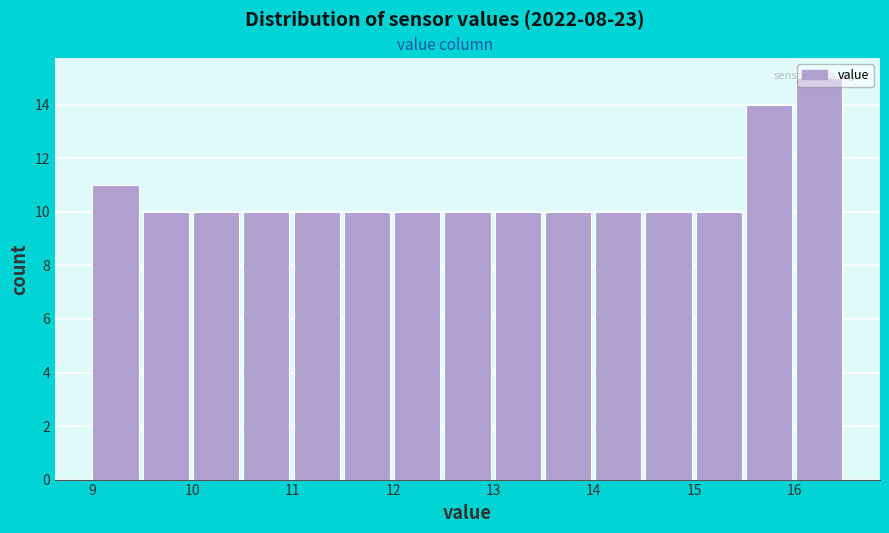

Reading left to right, transcribe this chart: for each bar, give the range it covers on the x-axis and its height. Neither the bar edges nor the heights are printed on the chart, so give them approximately, as read against the axes.

9.0 to 9.5: 11
9.5 to 10.0: 10
10.0 to 10.5: 10
10.5 to 11.0: 10
11.0 to 11.5: 10
11.5 to 12.0: 10
12.0 to 12.5: 10
12.5 to 13.0: 10
13.0 to 13.5: 10
13.5 to 14.0: 10
14.0 to 14.5: 10
14.5 to 15.0: 10
15.0 to 15.5: 10
15.5 to 16.0: 14
16.0 to 16.5: 15